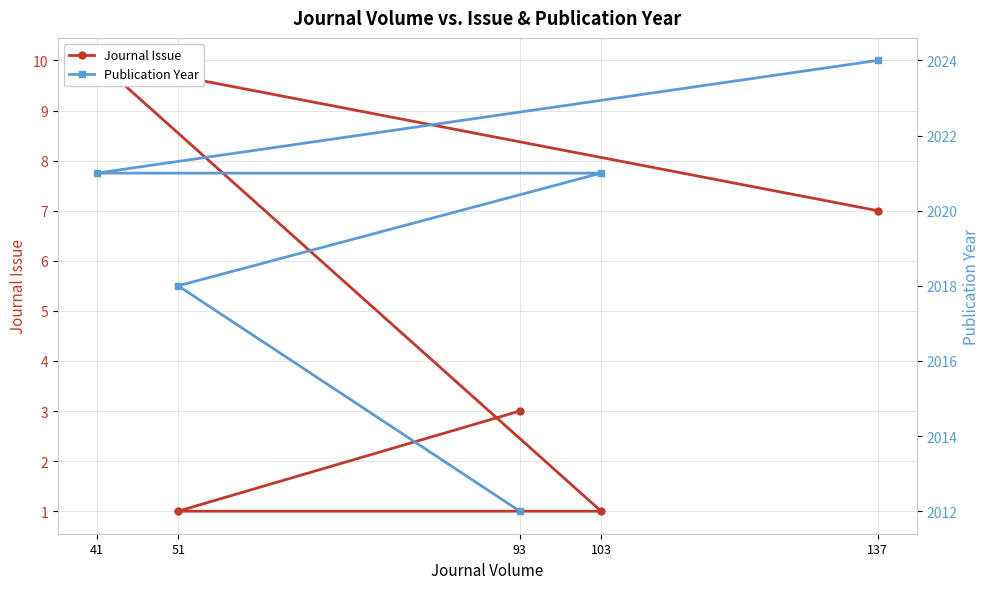

How many data points in Journal Issue are above 3?

2